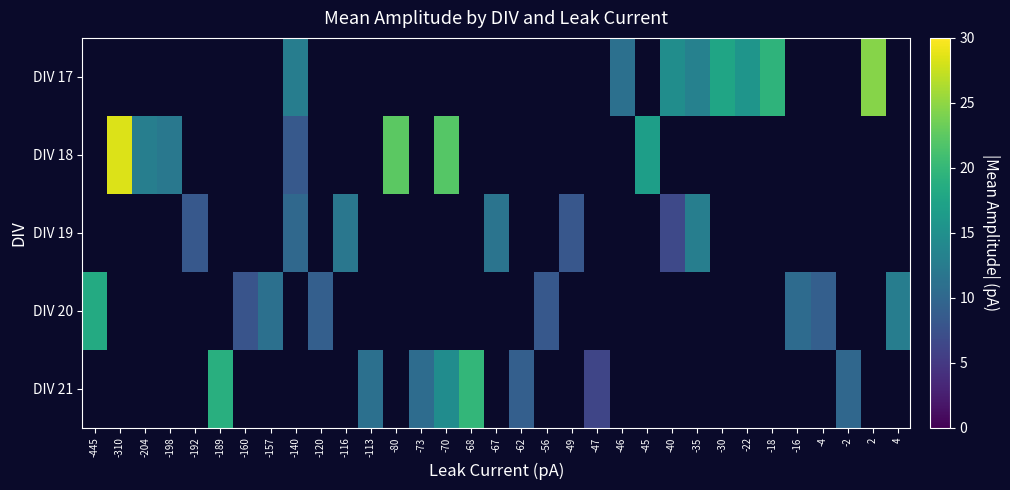

What is the maximum value shown in the chart?

28.5